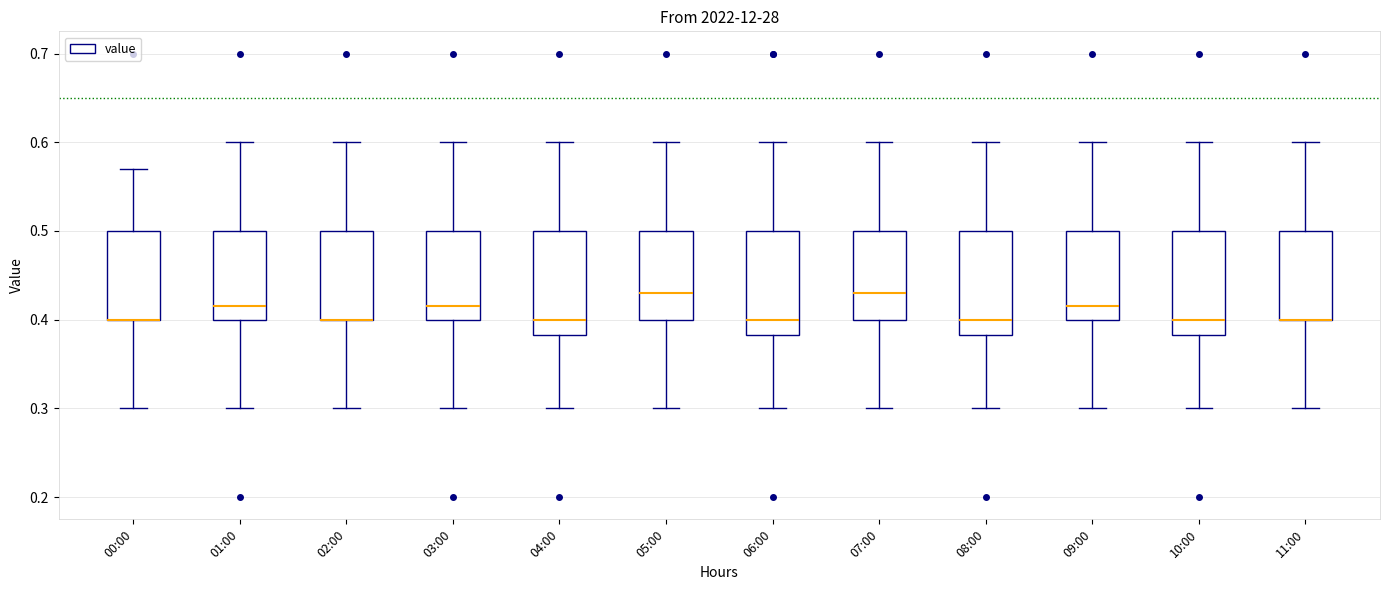

Reading left to right, read every box against the y-axis: the position of its median line, the range the box covers, and the ends of its whiskers. The values are not printed on the chart, so give them approximately, as read against the axis.

00:00: median 0.40 (drawn on the box's lower edge), box 0.40 to 0.50, whiskers 0.30 to 0.57
01:00: median 0.42, box 0.40 to 0.50, whiskers 0.30 to 0.60
02:00: median 0.40 (drawn on the box's lower edge), box 0.40 to 0.50, whiskers 0.30 to 0.60
03:00: median 0.42, box 0.40 to 0.50, whiskers 0.30 to 0.60
04:00: median 0.40, box 0.38 to 0.50, whiskers 0.30 to 0.60
05:00: median 0.43, box 0.40 to 0.50, whiskers 0.30 to 0.60
06:00: median 0.40, box 0.38 to 0.50, whiskers 0.30 to 0.60
07:00: median 0.43, box 0.40 to 0.50, whiskers 0.30 to 0.60
08:00: median 0.40, box 0.38 to 0.50, whiskers 0.30 to 0.60
09:00: median 0.42, box 0.40 to 0.50, whiskers 0.30 to 0.60
10:00: median 0.40, box 0.38 to 0.50, whiskers 0.30 to 0.60
11:00: median 0.40 (drawn on the box's lower edge), box 0.40 to 0.50, whiskers 0.30 to 0.60